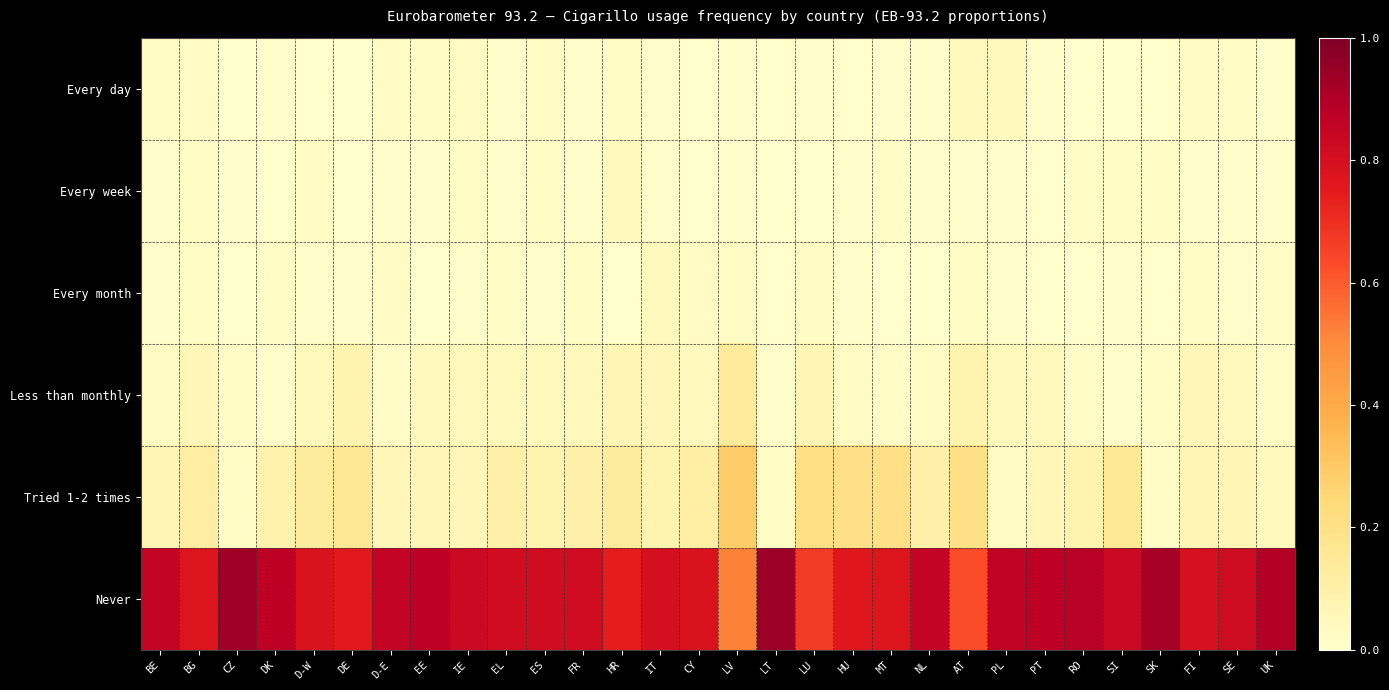

Reading left to right, extract all data points from this chart.

Every day: BE=0.0	BG=0.0	CZ=0.0	DK=0.0	D-W=0.0	DE=0.0	D-E=0.0	EE=0.0	IE=0.0	EL=0.0	ES=0.0	FR=0.0	HR=0.0	IT=0.0	CY=0.0	LV=0.0	LT=0.0	LU=0.0	HU=0.0	MT=0.0	NL=0.0	AT=0.0	PL=0.0	PT=0.0	RO=0.0	SI=0.0	SK=0.0	FI=0.0	SE=0.0	UK=0.0
Every week: BE=0.0	BG=0.0	CZ=0.0	DK=0.0	D-W=0.0	DE=0.0	D-E=0.0	EE=0.0	IE=0.0	EL=0.0	ES=0.0	FR=0.0	HR=0.0	IT=0.0	CY=0.0	LV=0.0	LT=0.0	LU=0.0	HU=0.0	MT=0.0	NL=0.0	AT=0.0	PL=0.0	PT=0.0	RO=0.0	SI=0.0	SK=0.0	FI=0.0	SE=0.0	UK=0.0
Every month: BE=0.0	BG=0.0	CZ=0.0	DK=0.0	D-W=0.0	DE=0.0	D-E=0.0	EE=0.0	IE=0.0	EL=0.0	ES=0.0	FR=0.0	HR=0.0	IT=0.0	CY=0.0	LV=0.0	LT=0.0	LU=0.0	HU=0.0	MT=0.0	NL=0.0	AT=0.0	PL=0.0	PT=0.0	RO=0.0	SI=0.0	SK=0.0	FI=0.0	SE=0.0	UK=0.0
Less than monthly: BE=0.0	BG=0.1	CZ=0.0	DK=0.0	D-W=0.1	DE=0.1	D-E=0.0	EE=0.0	IE=0.1	EL=0.1	ES=0.1	FR=0.1	HR=0.1	IT=0.1	CY=0.0	LV=0.1	LT=0.0	LU=0.1	HU=0.0	MT=0.0	NL=0.0	AT=0.1	PL=0.1	PT=0.1	RO=0.0	SI=0.0	SK=0.0	FI=0.1	SE=0.1	UK=0.0
Tried 1-2 times: BE=0.1	BG=0.1	CZ=0.0	DK=0.1	D-W=0.1	DE=0.2	D-E=0.1	EE=0.1	IE=0.1	EL=0.1	ES=0.1	FR=0.1	HR=0.1	IT=0.1	CY=0.1	LV=0.3	LT=0.0	LU=0.2	HU=0.2	MT=0.2	NL=0.1	AT=0.2	PL=0.0	PT=0.1	RO=0.1	SI=0.1	SK=0.0	FI=0.1	SE=0.1	UK=0.0
Never: BE=0.8	BG=0.8	CZ=0.9	DK=0.9	D-W=0.8	DE=0.8	D-E=0.8	EE=0.9	IE=0.8	EL=0.8	ES=0.8	FR=0.8	HR=0.7	IT=0.8	CY=0.8	LV=0.5	LT=0.9	LU=0.7	HU=0.8	MT=0.8	NL=0.8	AT=0.6	PL=0.9	PT=0.9	RO=0.9	SI=0.8	SK=0.9	FI=0.8	SE=0.8	UK=0.9